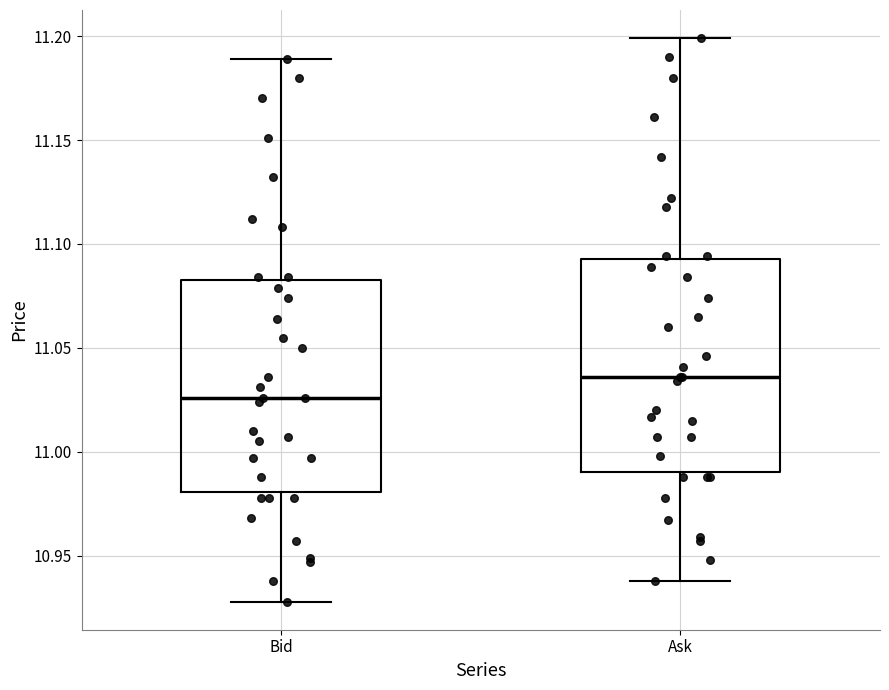

Which box has the lowest median line?

Bid